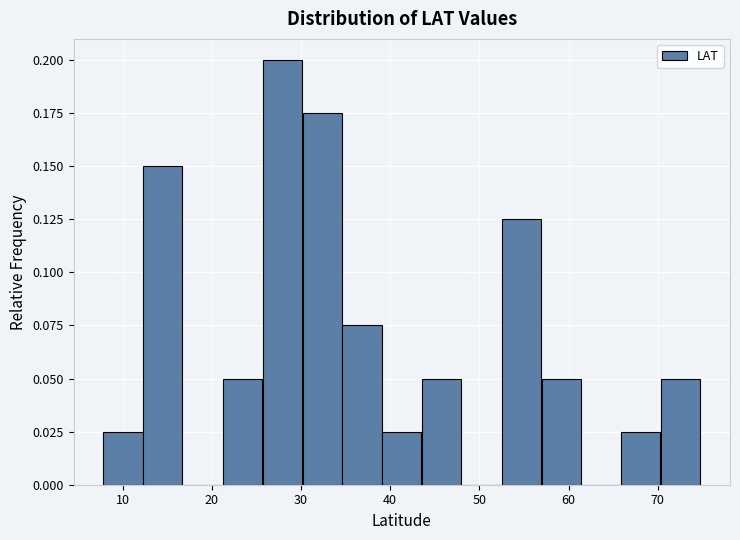

How tall is the bar that spans 44 to 48 on the x-axis? Neither the bar edges nor the heights are printed on the chart, so give them approximately, as read against the axes.

0.050